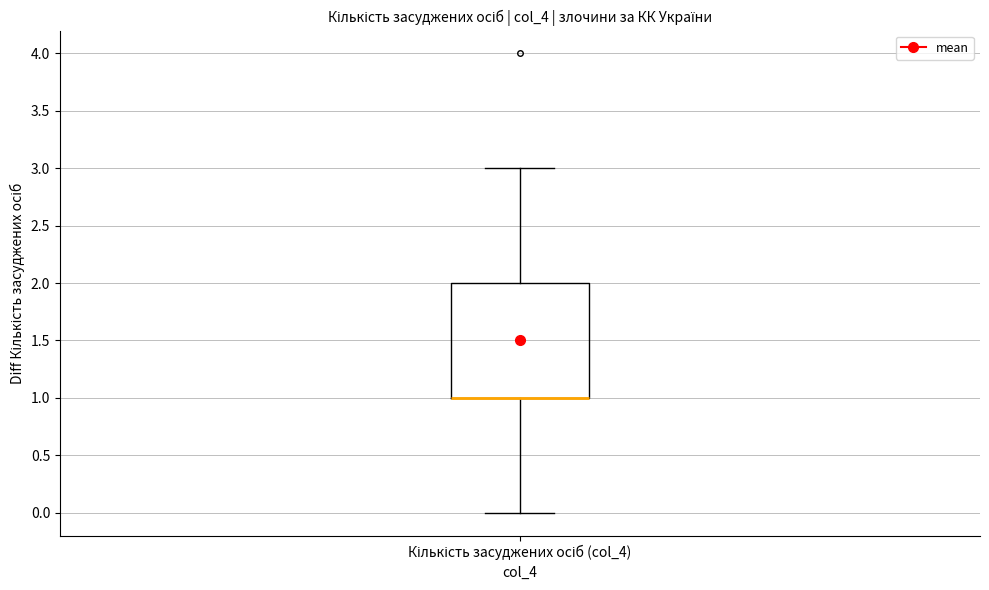

Transcribe this box plot: give where the median line is, the range the box spans, and where the two whiskers end, as read against the y-axis. The values are not printed on the chart, so give them approximately, as read against the axis.

median 1 (drawn on the box's lower edge), box 1 to 2, whiskers 0 to 3